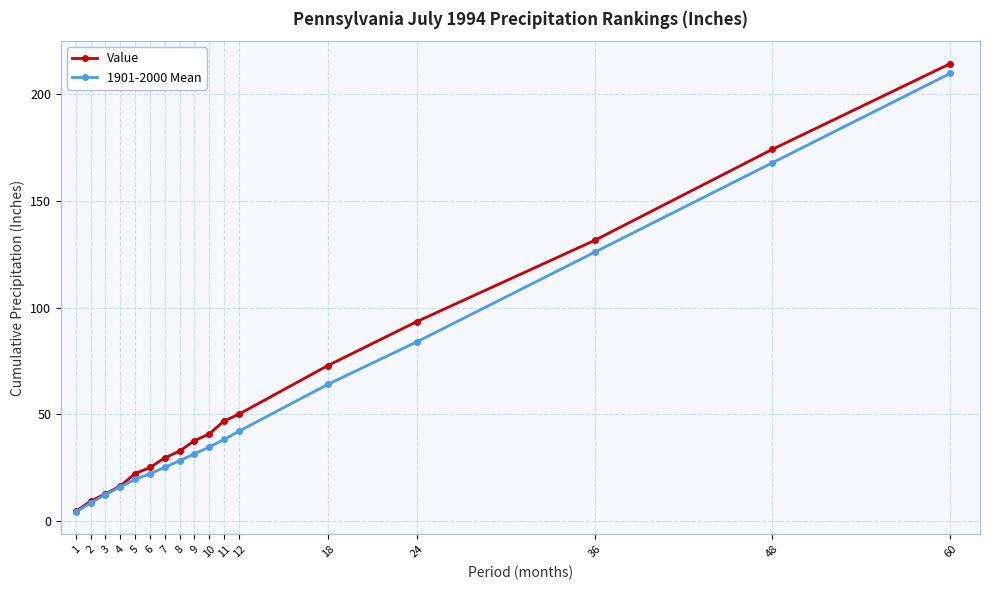

What is the total value across all series at 60?

424.2